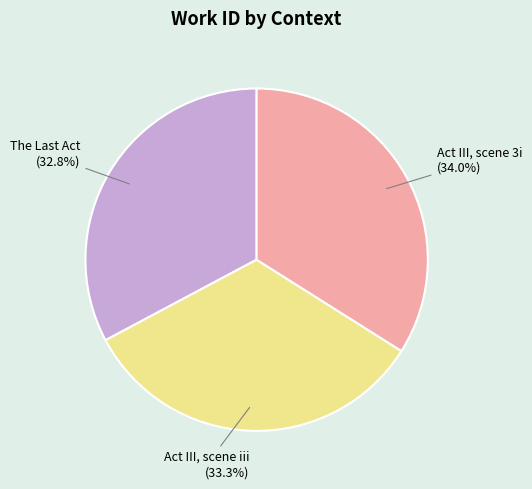

How many segments does this pie chart have?

3